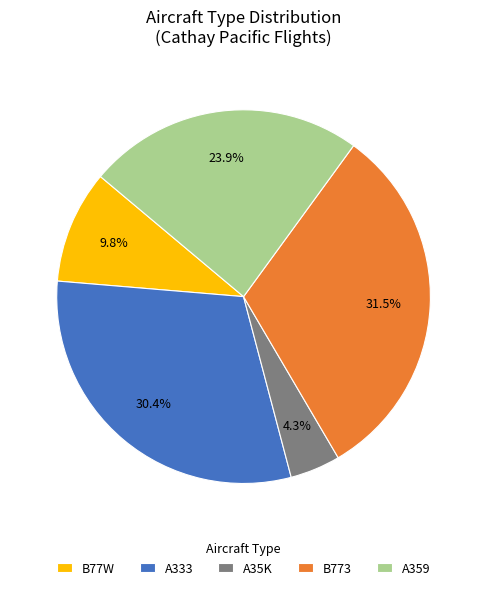

How many segments does this pie chart have?

5